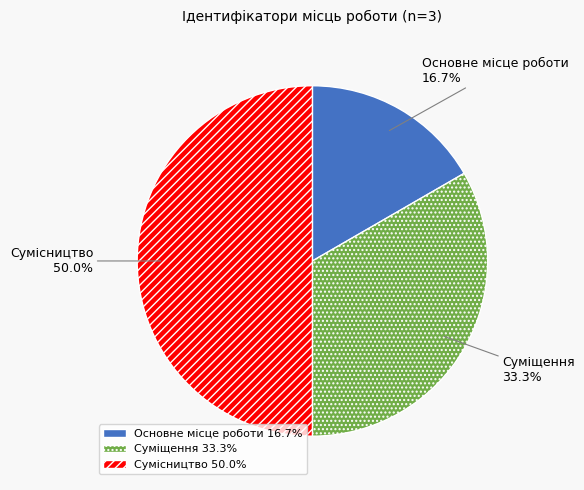

To the nearest percent, what is the difference between the largest and smallest slice percentages?

33%